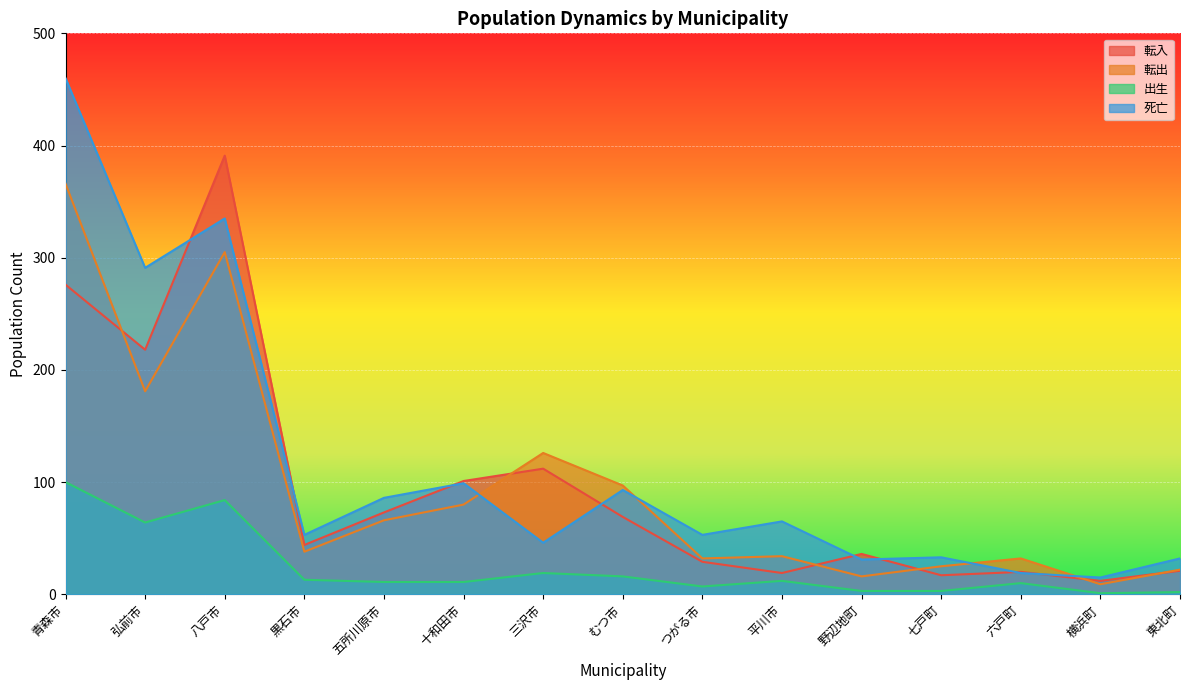

Does the chart display data point markers on the line(s)?

No